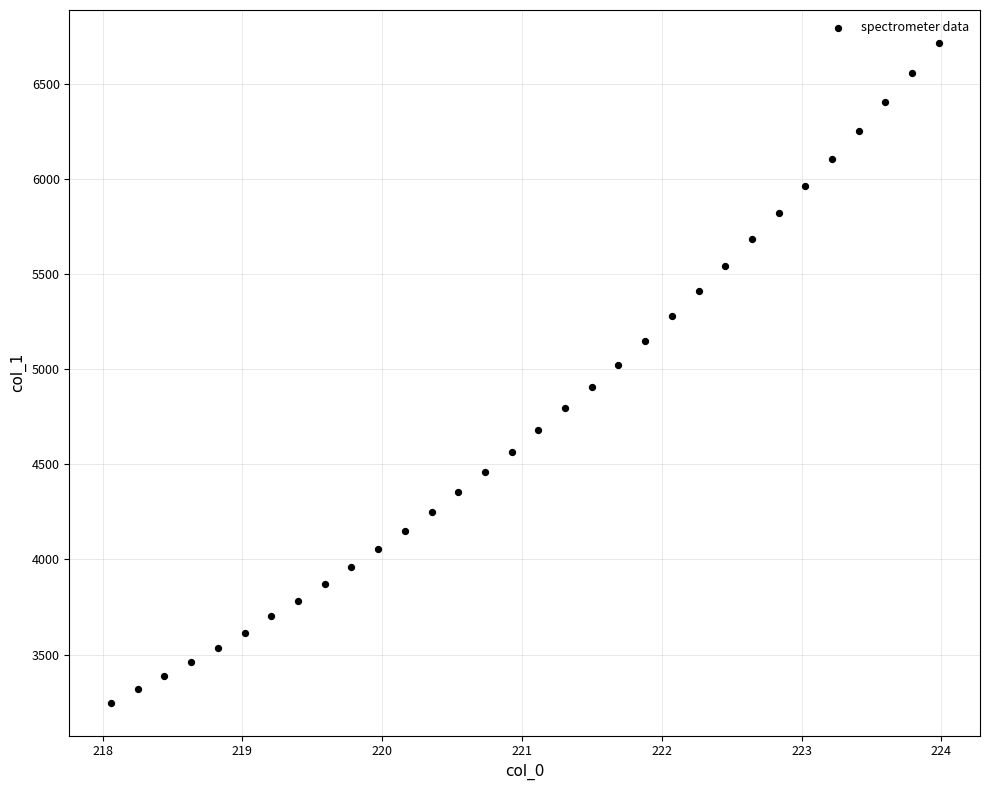

What is the range of Y values (max minus min)?

3468.2